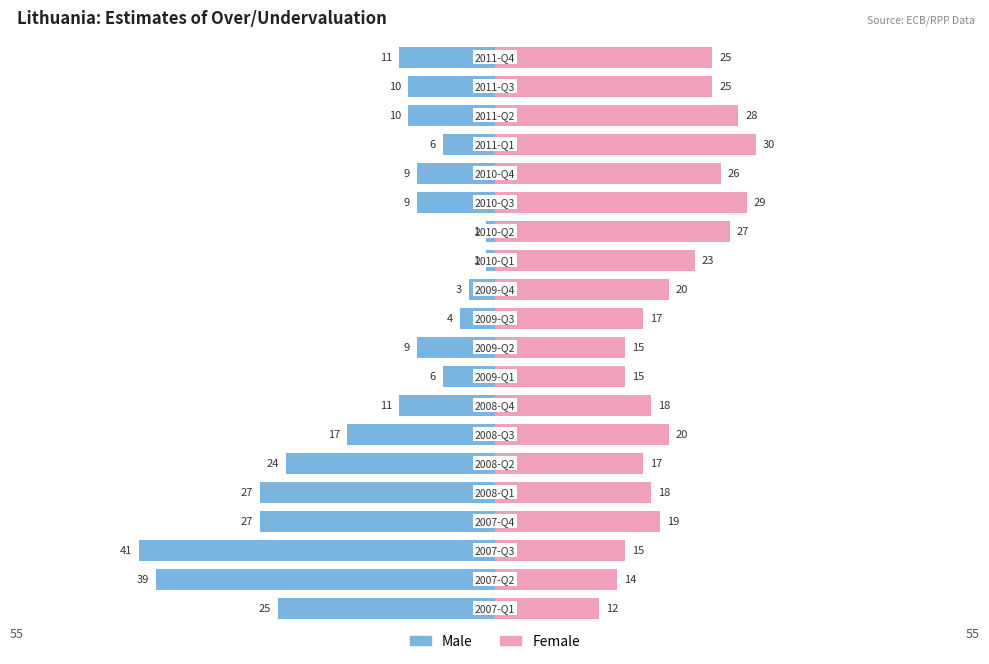

Is the value of Female at 3 greater than the value of Male at 13?

Yes